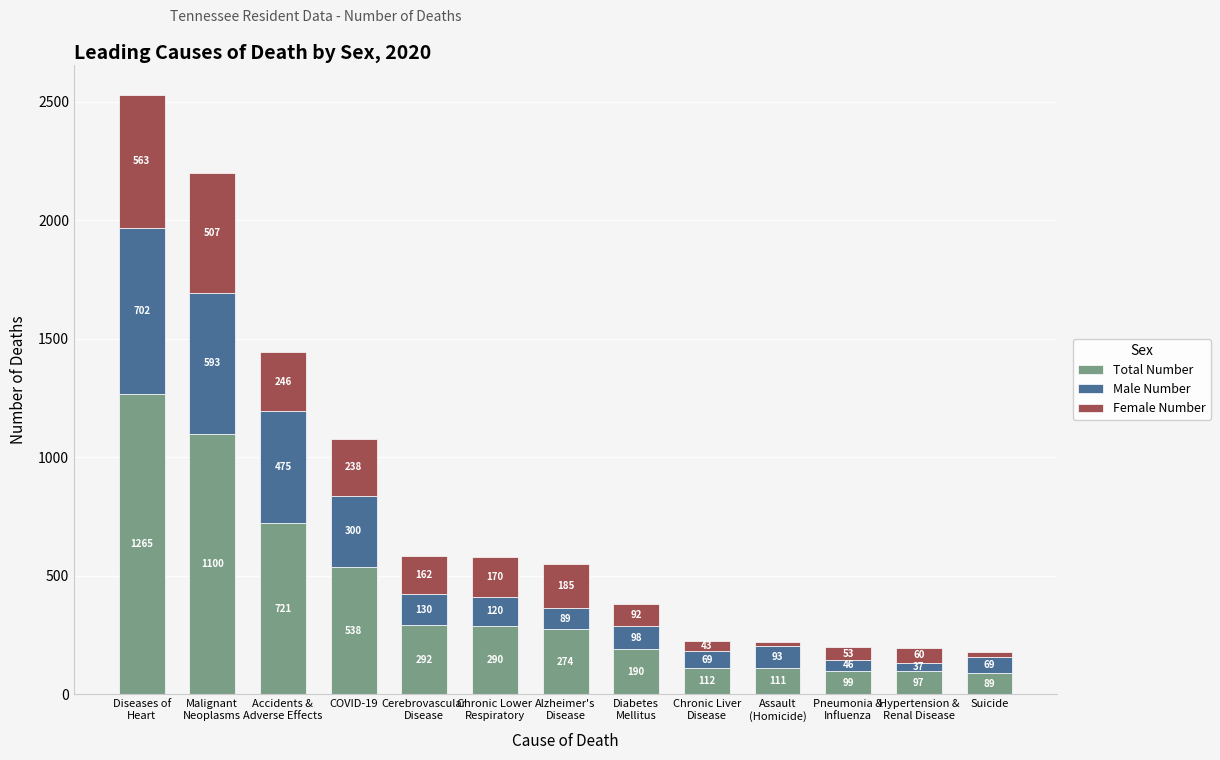

Reading left to right, list the values for the Total Number series.

1265	1100	721	538	292	290	274	190	112	111	99	97	89